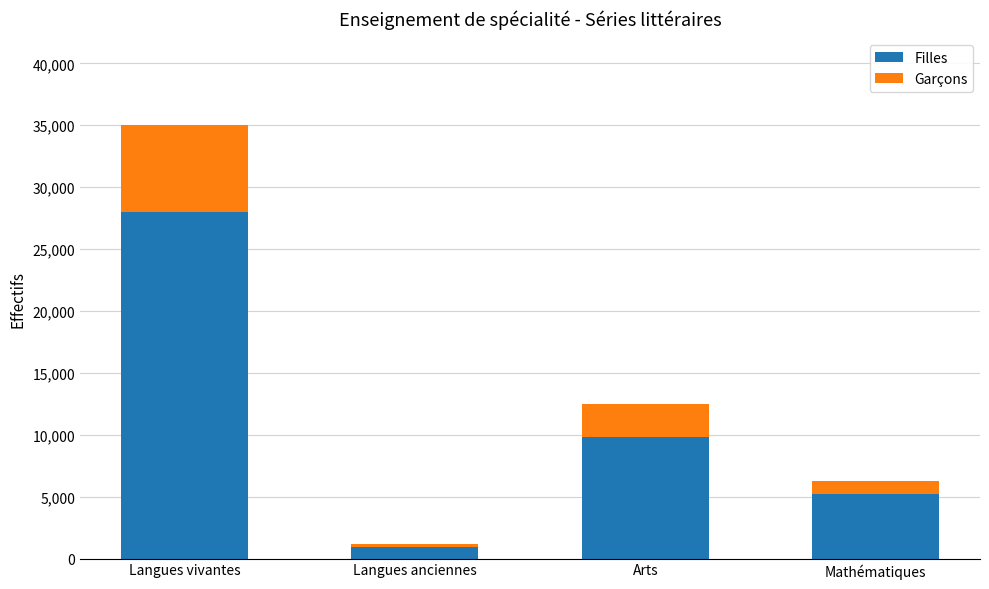

Rank the categories by Filles value from lowest to highest.

Langues anciennes, Mathématiques, Arts, Langues vivantes